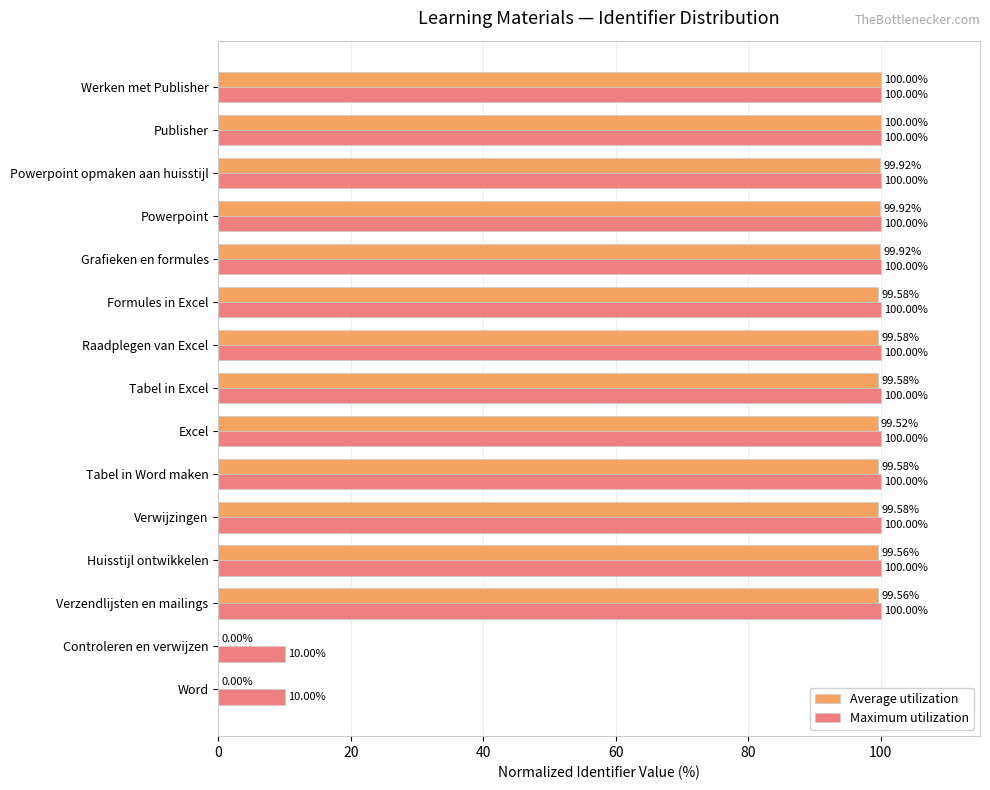

What is the average value of the Average utilization series?

86.4